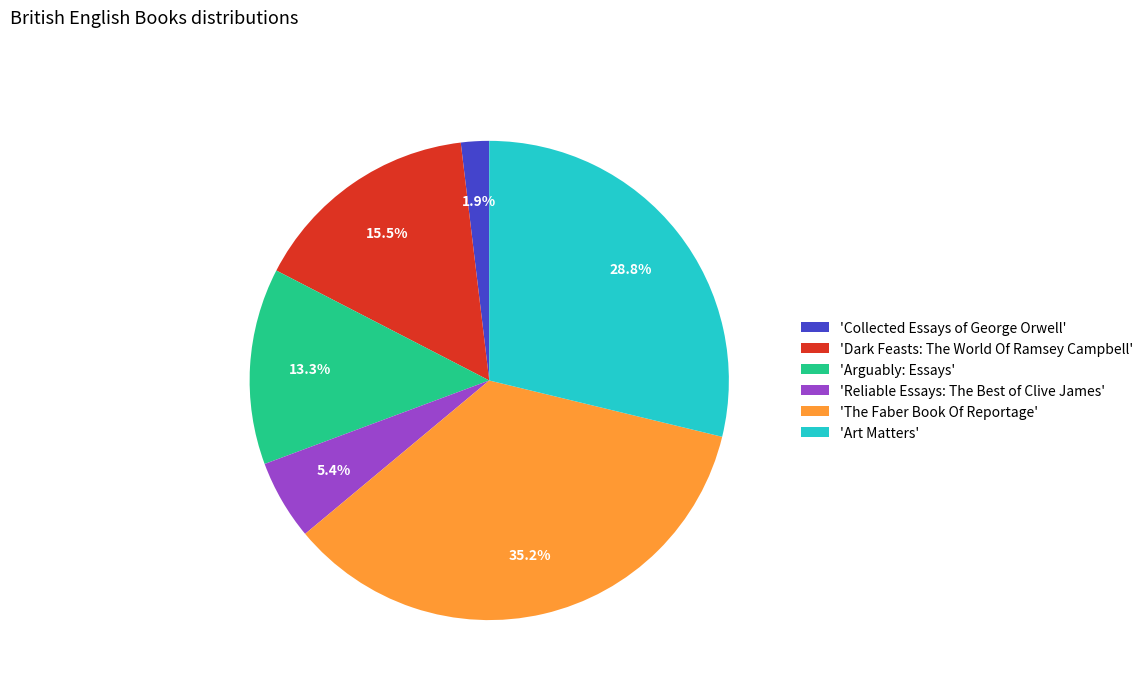

Rank the categories by value from highest to lowest.

'The Faber Book Of Reportage', 'Art Matters', 'Dark Feasts: The World Of Ramsey Campbell', 'Arguably: Essays', 'Reliable Essays: The Best of Clive James', 'Collected Essays of George Orwell'